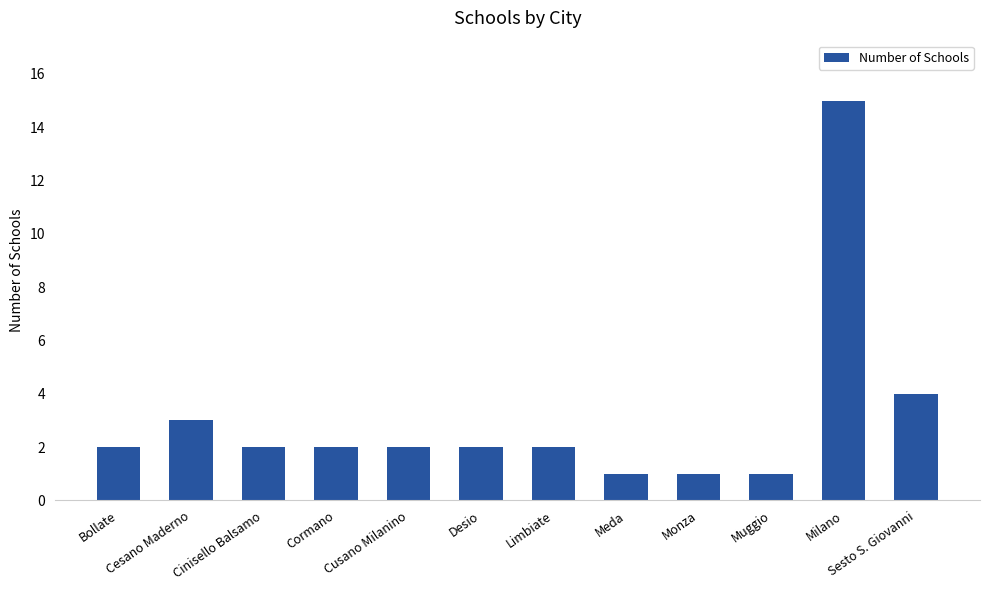

What is the difference between the second highest and second lowest values?

3